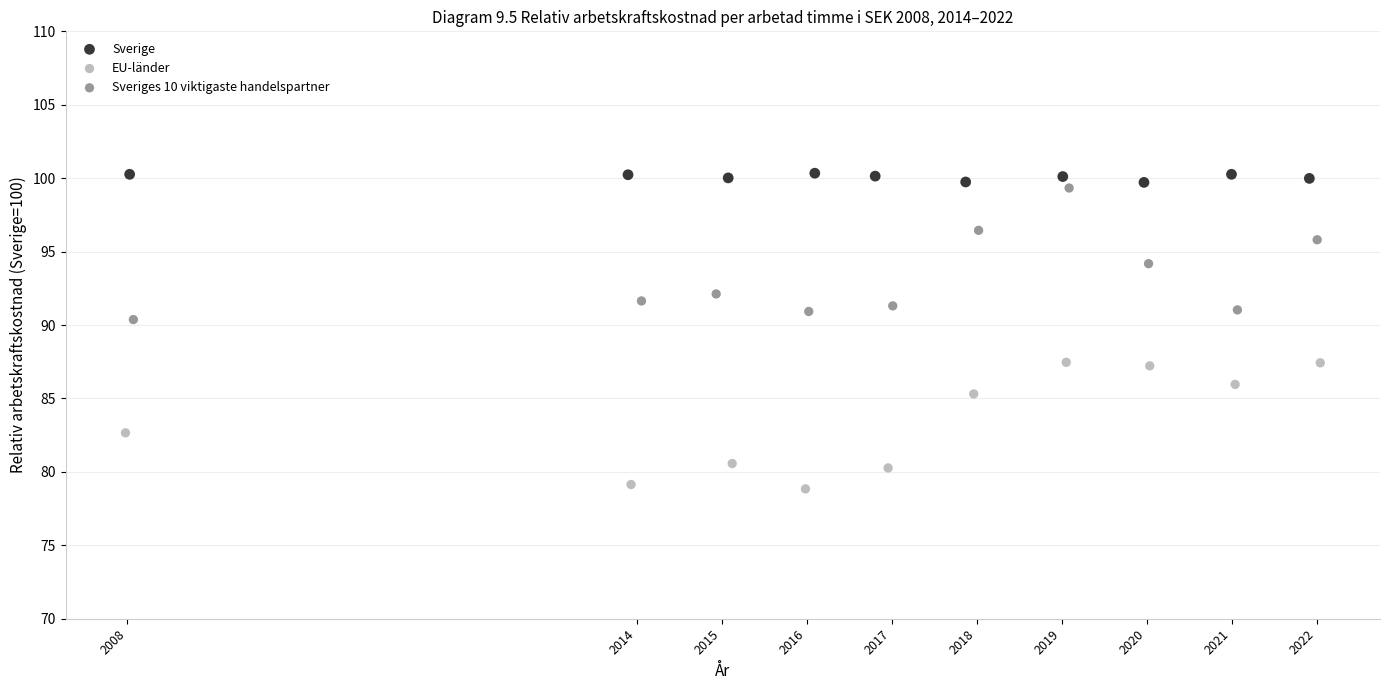

Which series contains the lowest Y value?

EU-länder